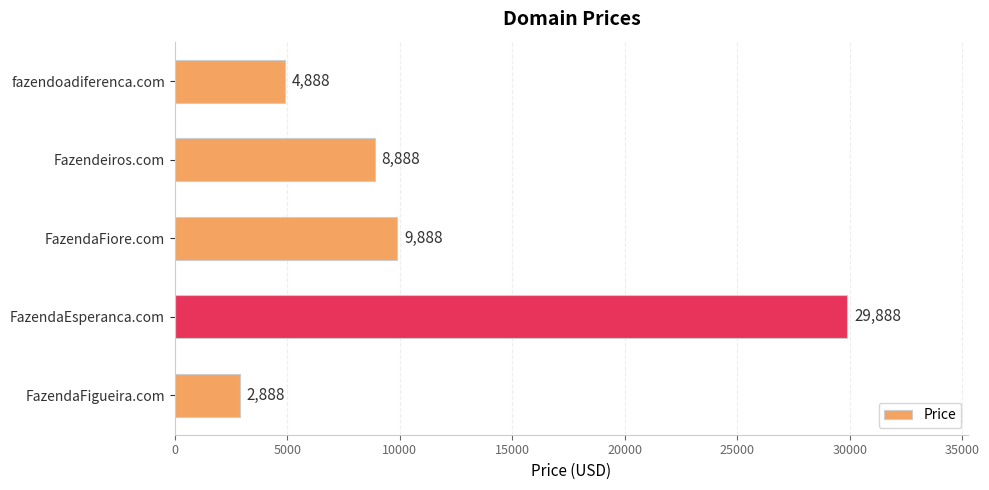

What is the difference between the second highest and second lowest values?

5000